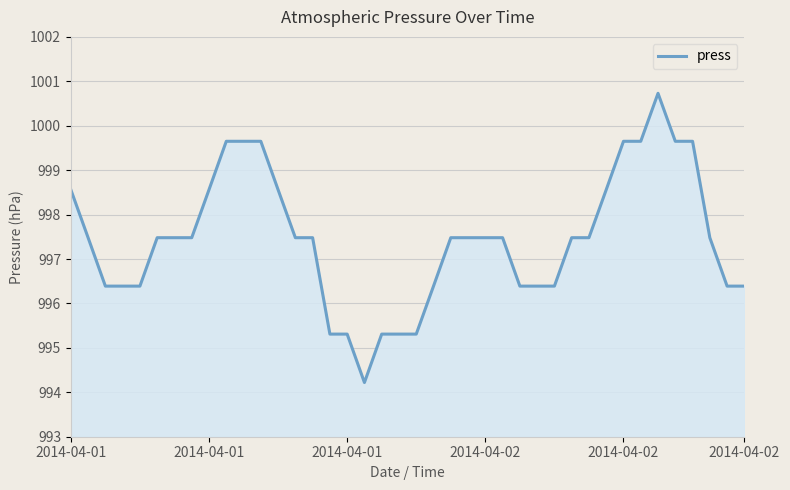

Does the chart display data point markers on the line(s)?

No